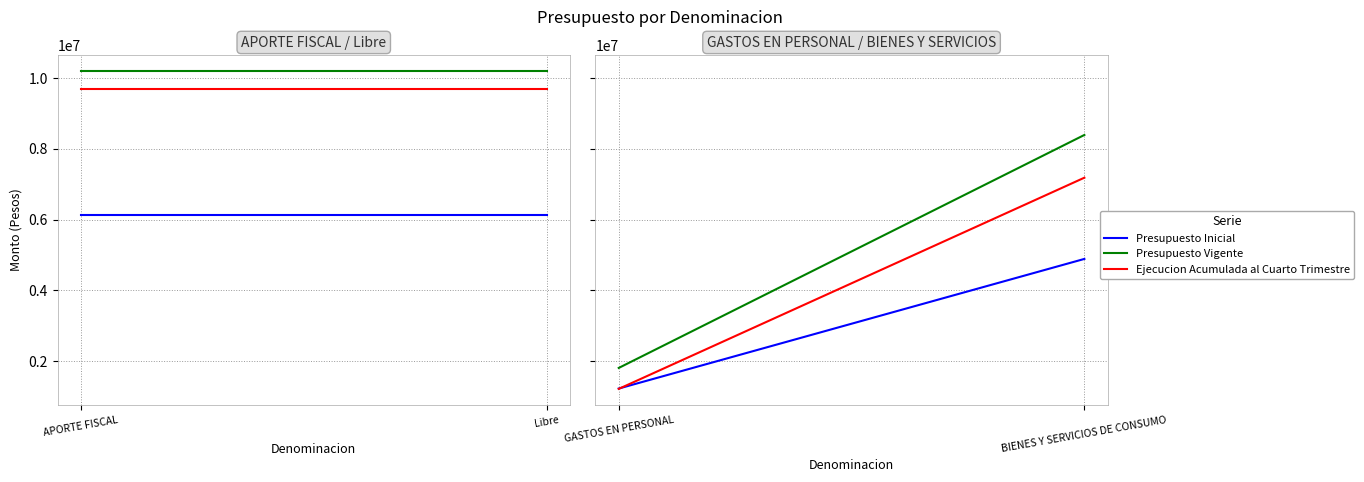

Which series has the largest total across all categories?

Presupuesto Vigente